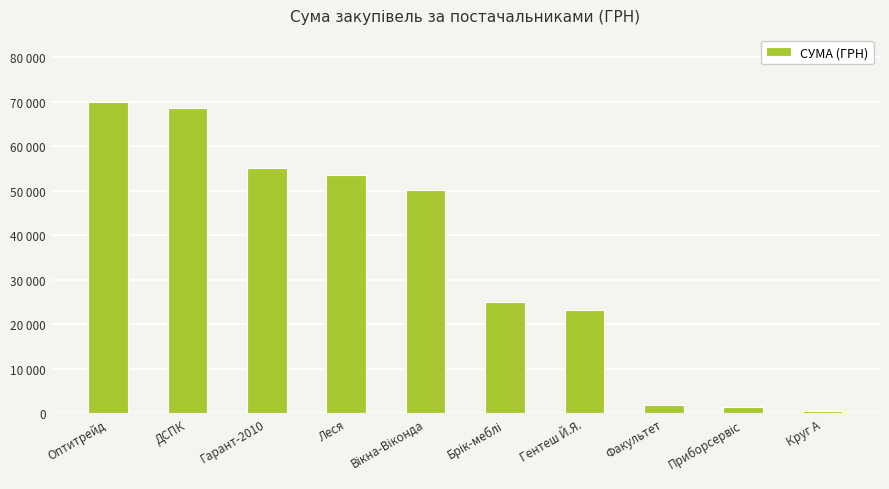

Reading left to right, what are all the values shown in this chart?

Оптитрейд=69984.0	ДСПК=68477.7	Гарант-2010=55000.0	Леся=53545.8	Вікна-Віконда=50068.8	Брік-меблі=25000.0	Гентеш Й.Я.=23299.5	Факультет=1808.8	Приборсервіс=1313.7	Круг А=415.0